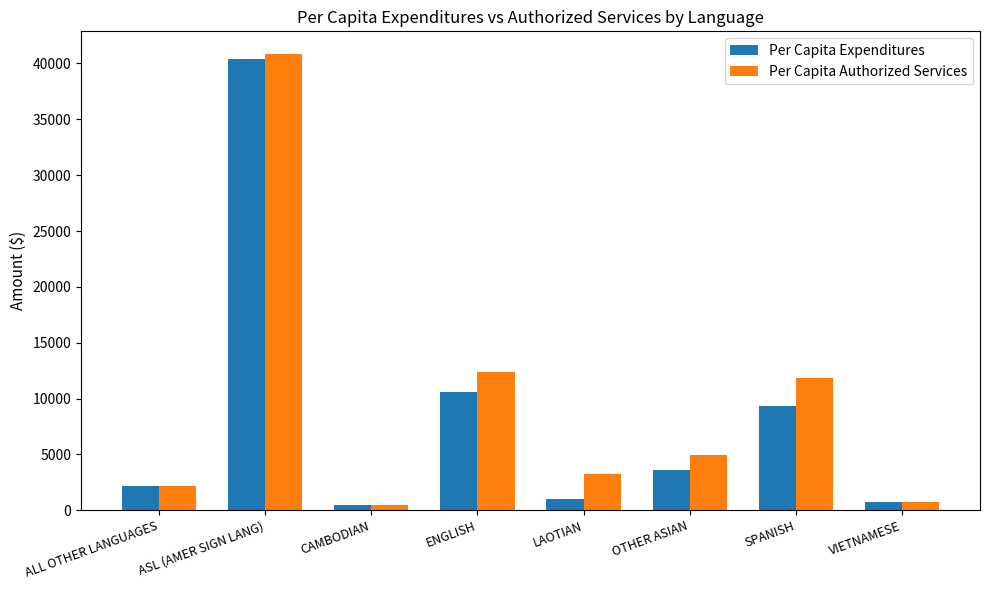

Between CAMBODIAN and ENGLISH, which series saw the biggest shift?

Per Capita Authorized Services